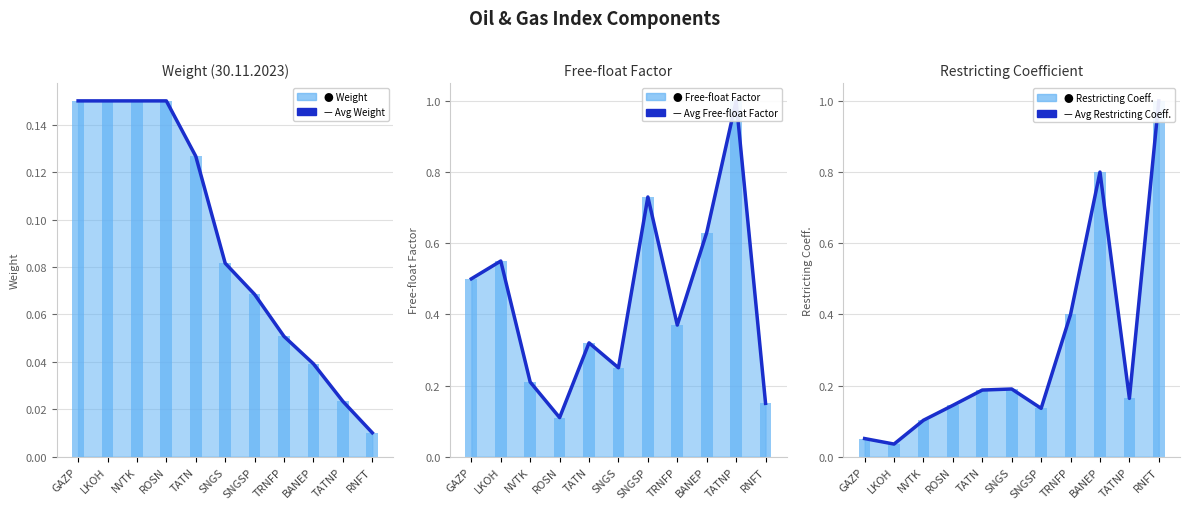

What is the difference between the Avg Restricting Coeff. values at TATNP and RNFT?

0.8